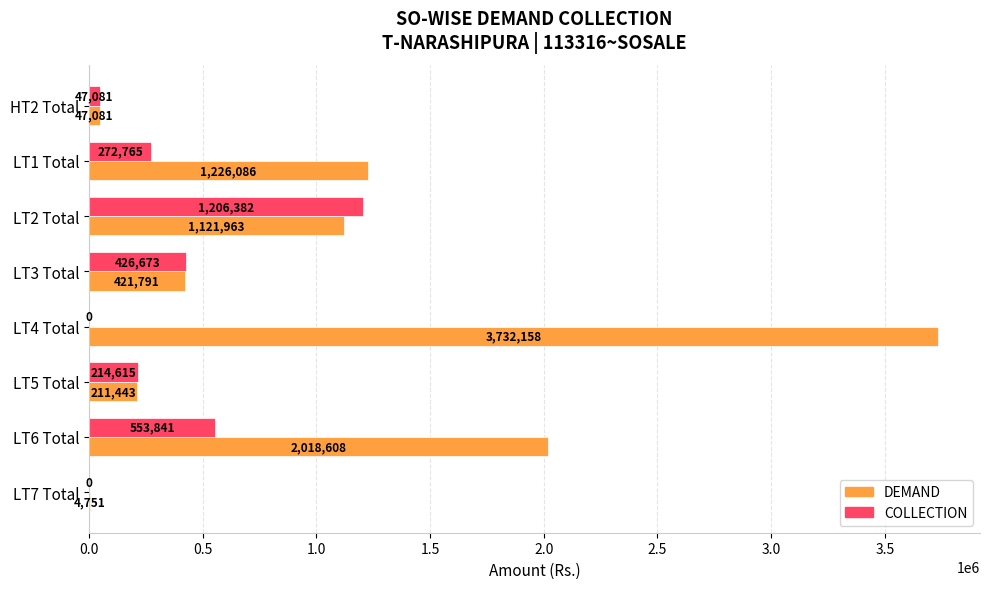

Which series has the largest total across all categories?

DEMAND